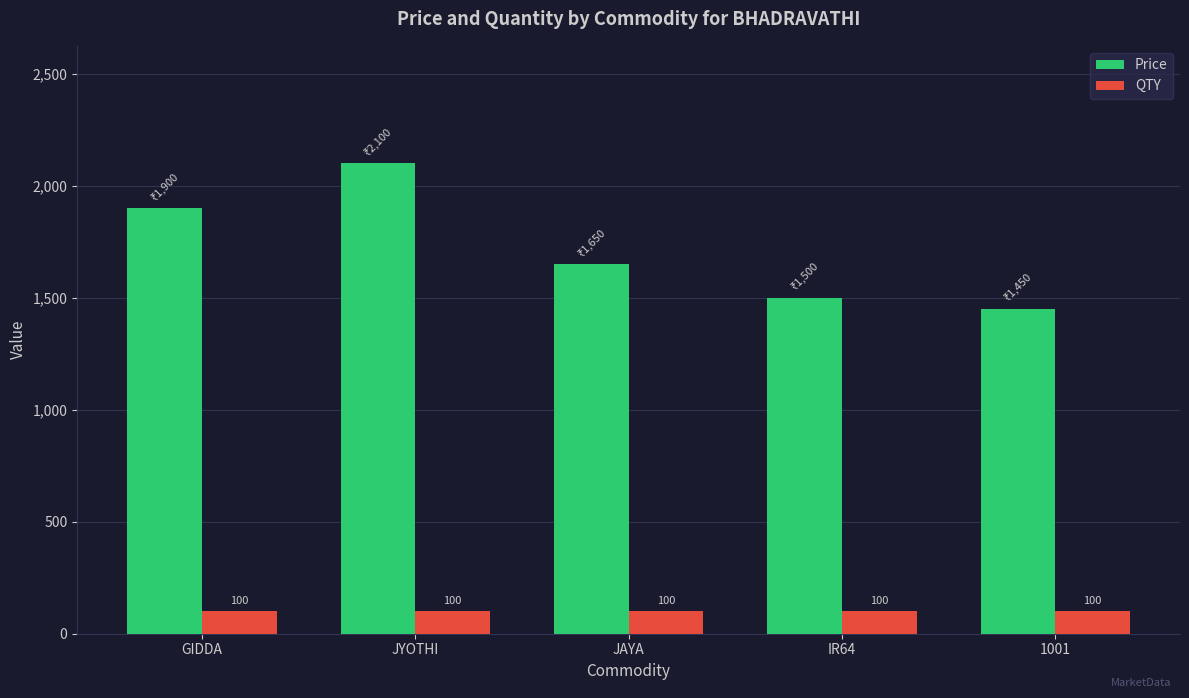

Rank the series by their average value, from highest to lowest.

Price, QTY